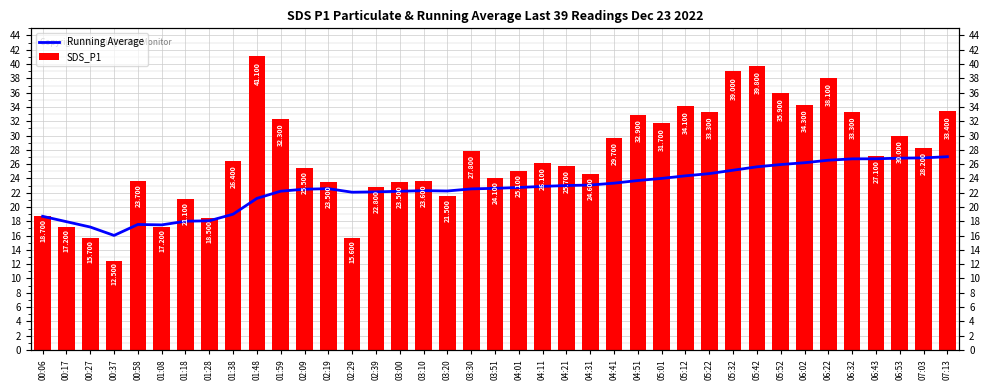

Which has a higher value, 04:51 or 05:52?

05:52